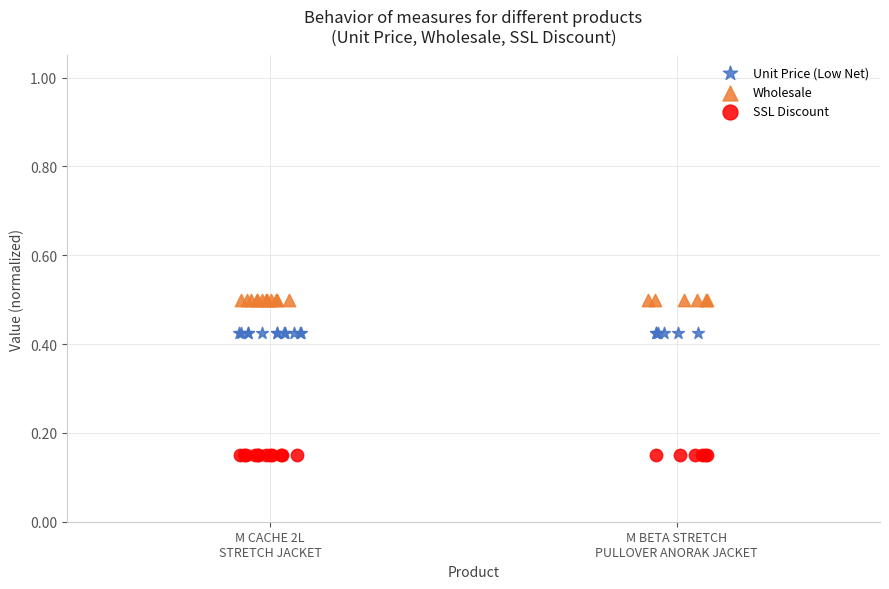

Which series reaches the minimum Y coordinate?

SSL Discount